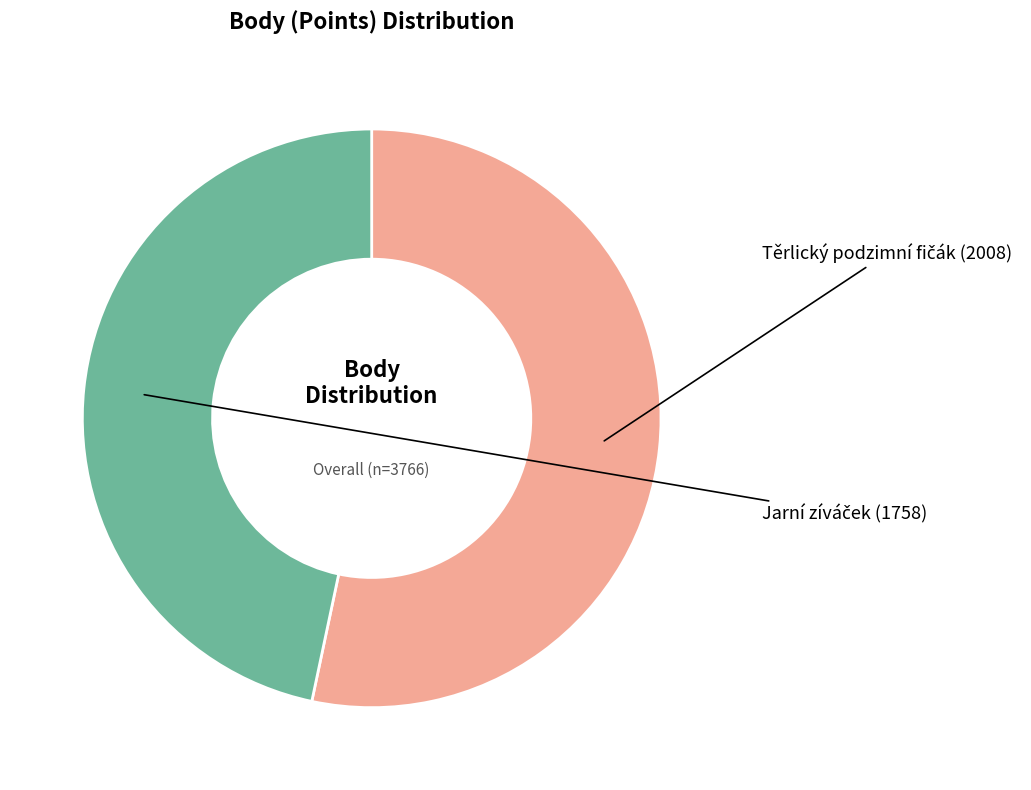

Count the number of slices in the pie.

2